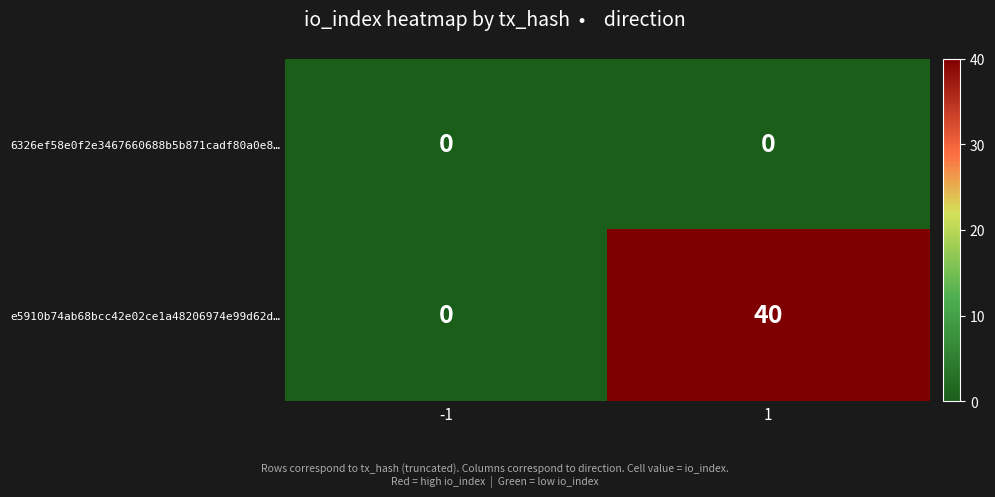

Which series changed the most between -1 and 1?

e5910b74ab68bcc42e02ce1a48206974e99d62d…